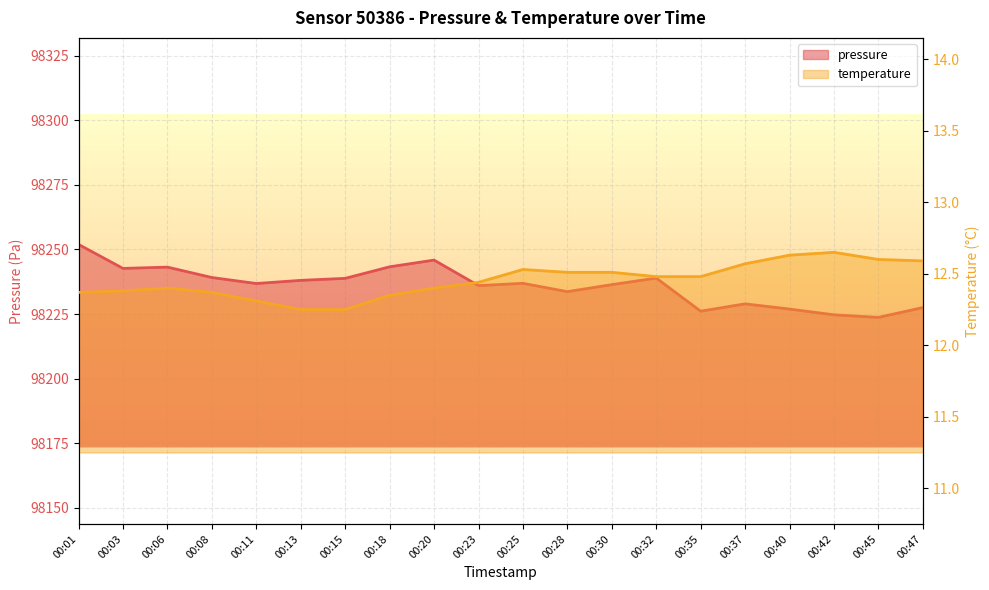

At which label does temperature reach its minimum?

00:13